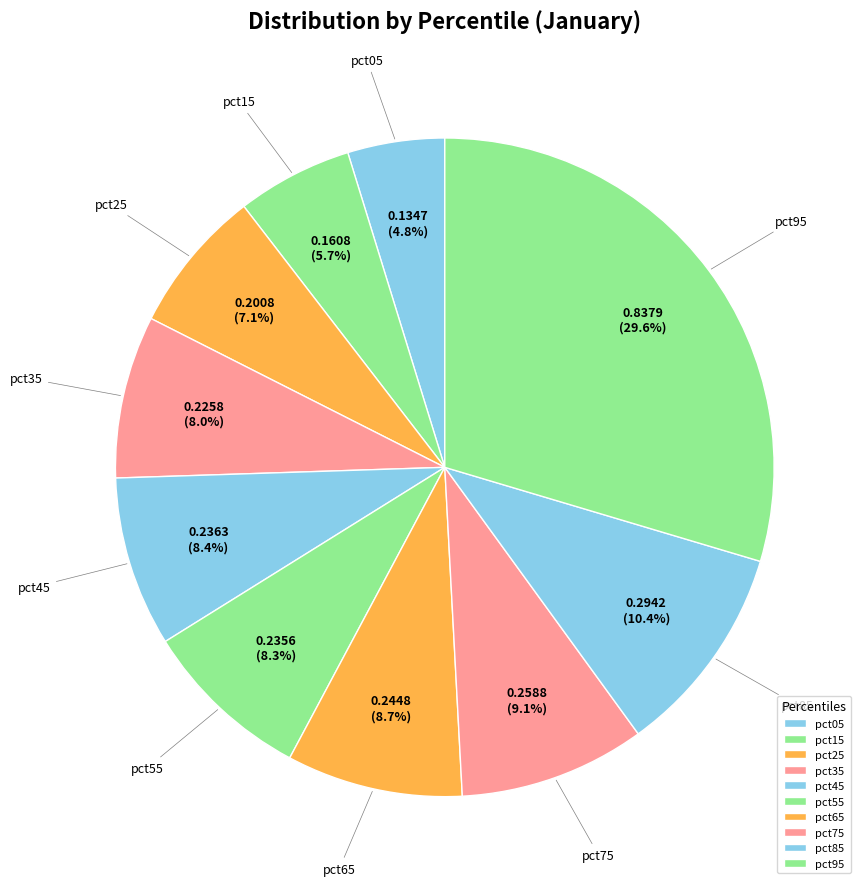

Rank the categories by value from lowest to highest.

pct05, pct15, pct25, pct35, pct55, pct45, pct65, pct75, pct85, pct95